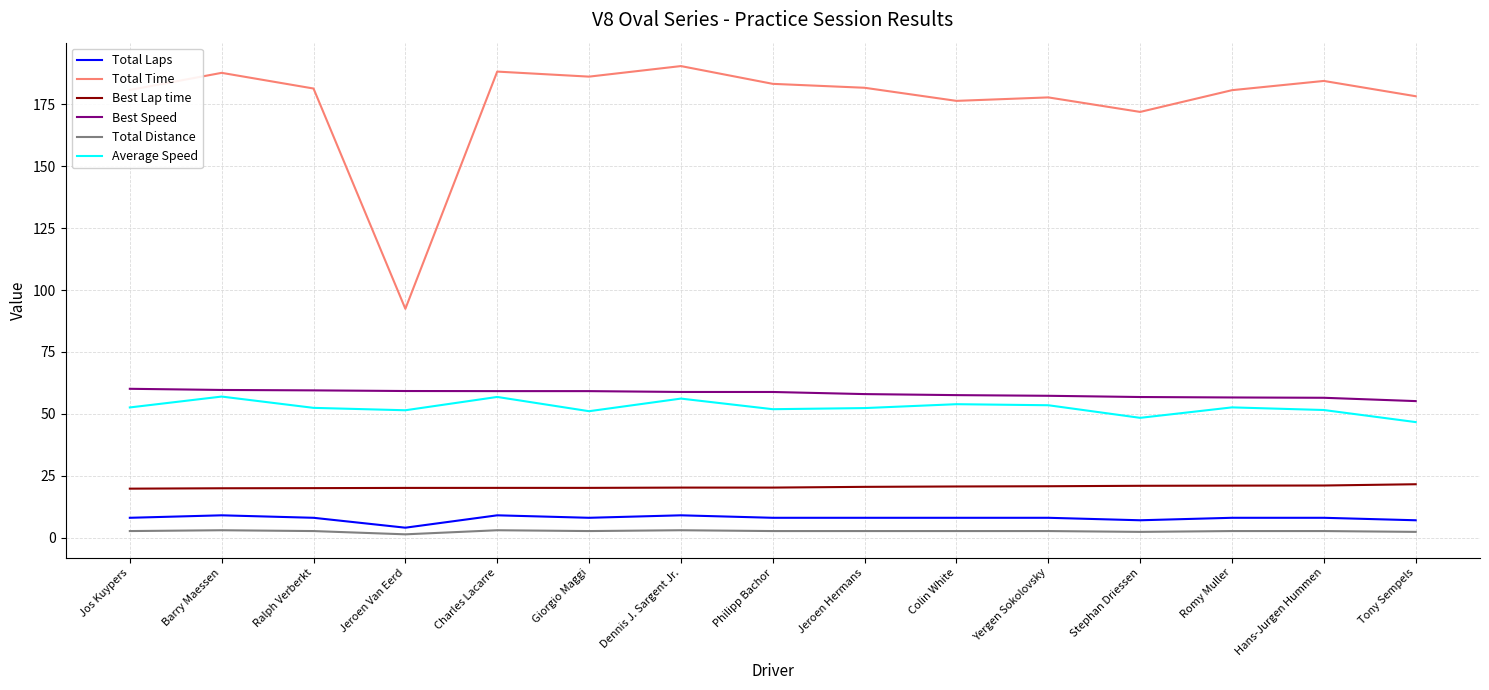

At how many categories does at least one series exceed 122?

14